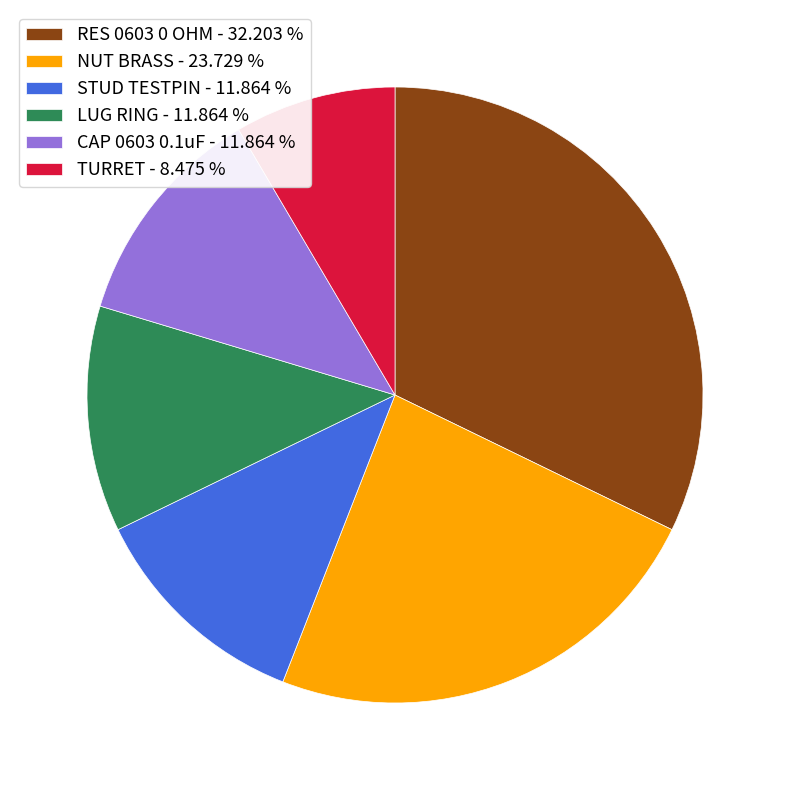

What is the largest slice in the pie chart?

RES 0603 0 OHM - 32.203 %